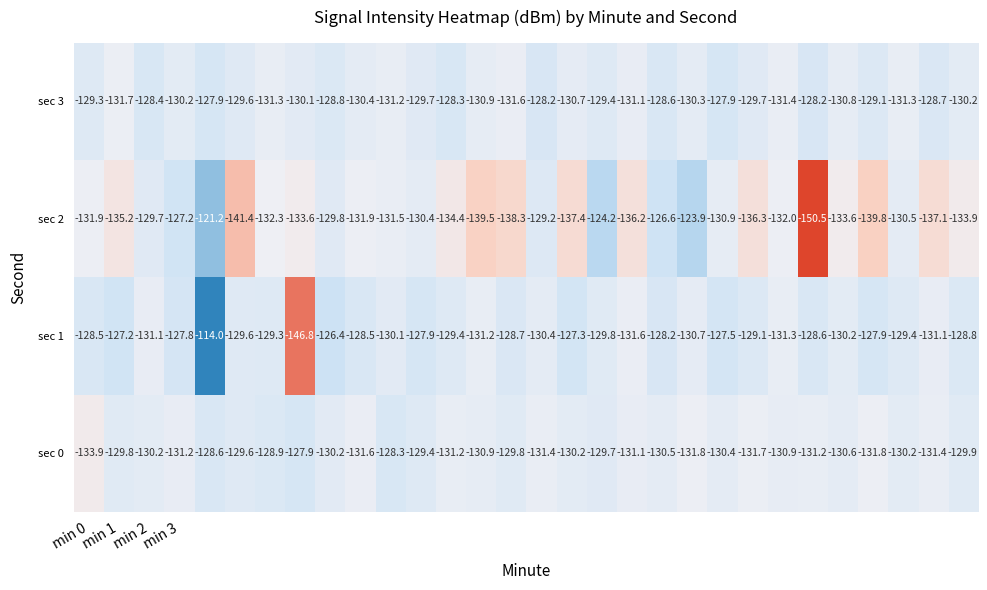

What is the difference between the second highest and minimum values in the sec 0 series?

5.6